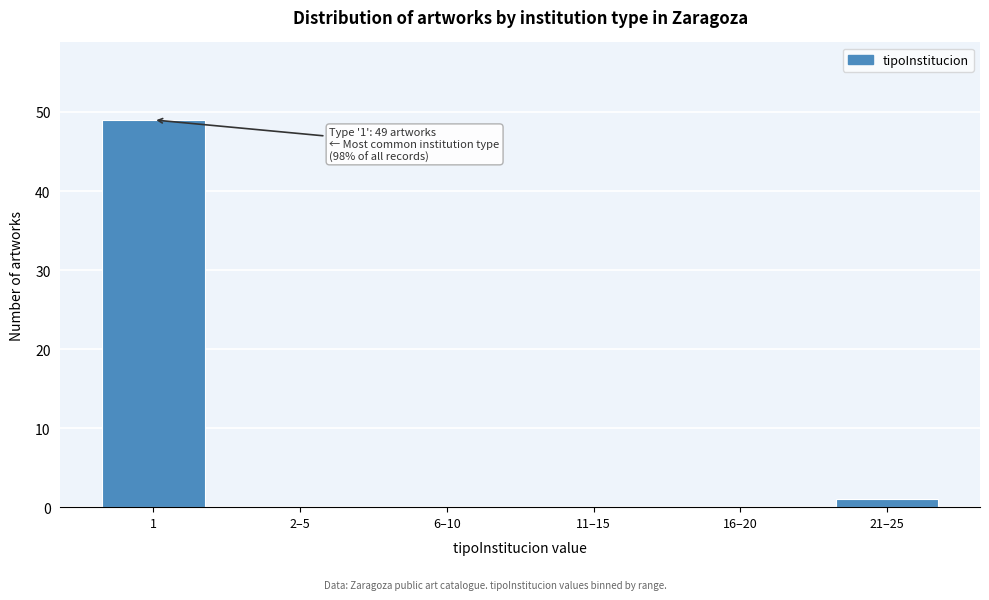

Reading right to left, list all the values displayed in this chart.

21–25=1	16–20=0	11–15=0	6–10=0	2–5=0	1=49